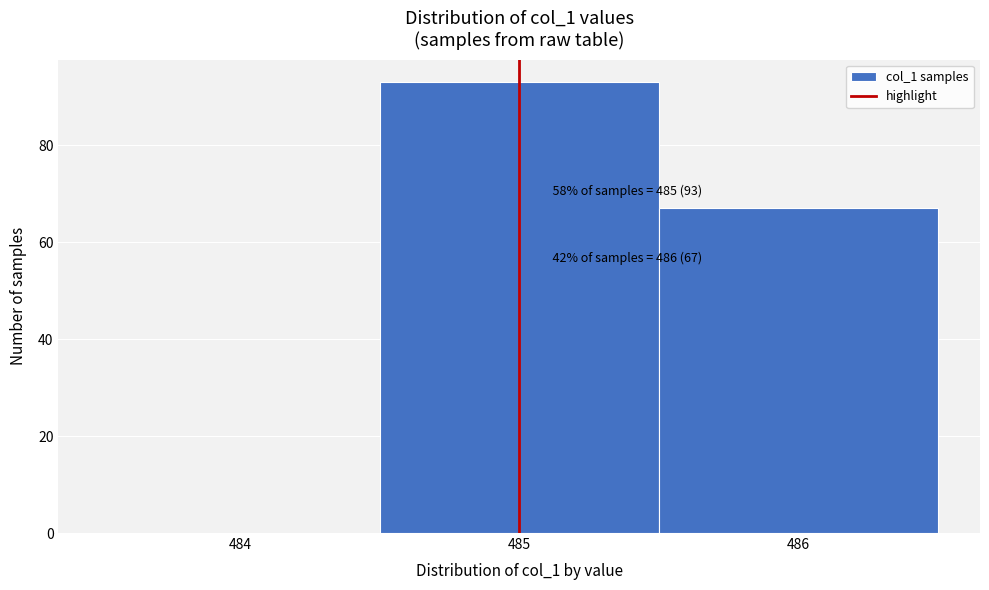

Reading left to right, extract all data points from this chart.

484=0	485=93	486=67